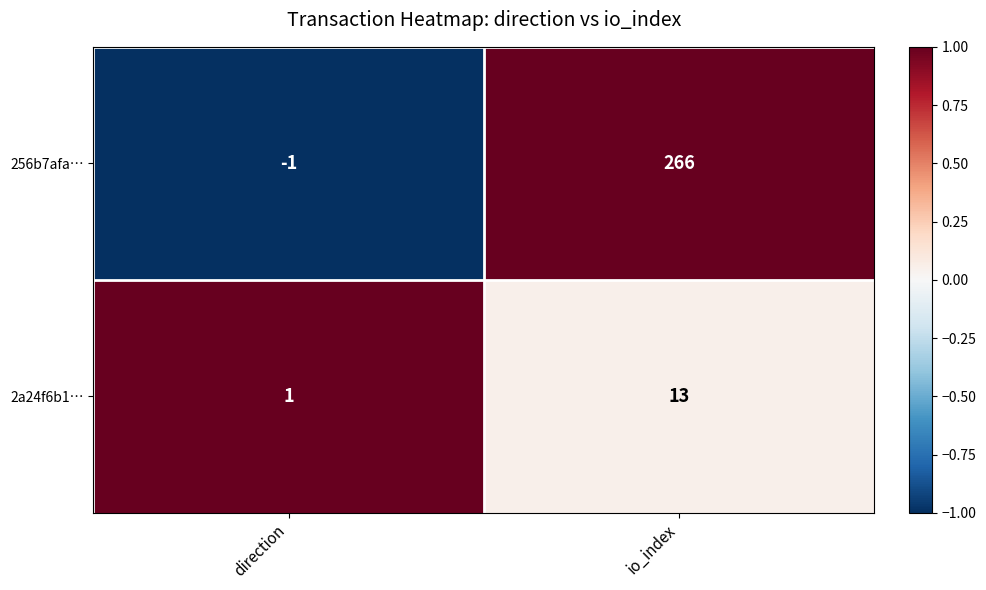

Which label corresponds to the smallest value in the chart?

direction